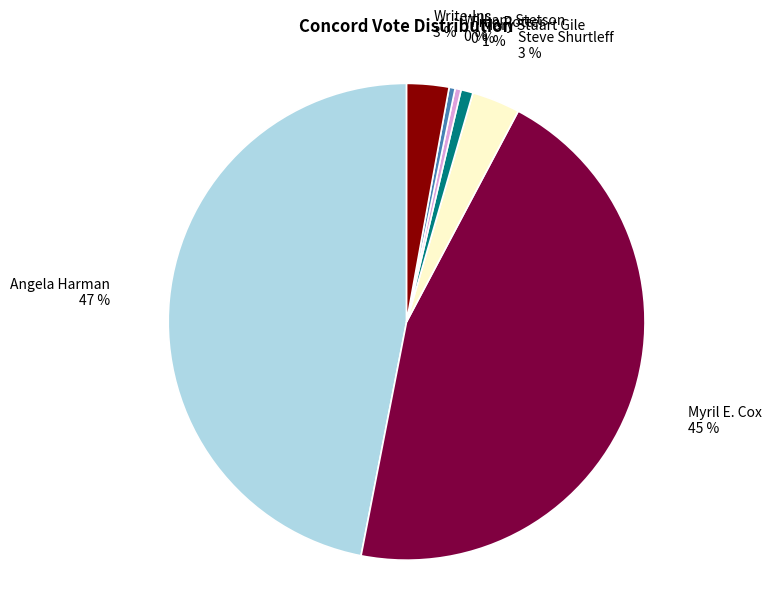

Combined, do Mary Stuart Gile and Myril E. Cox account for over 50%?

No